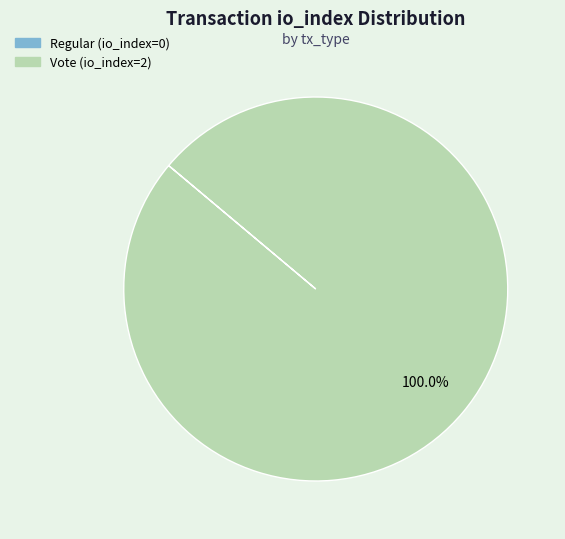

Which slice is the largest?

Vote (io_index=2)